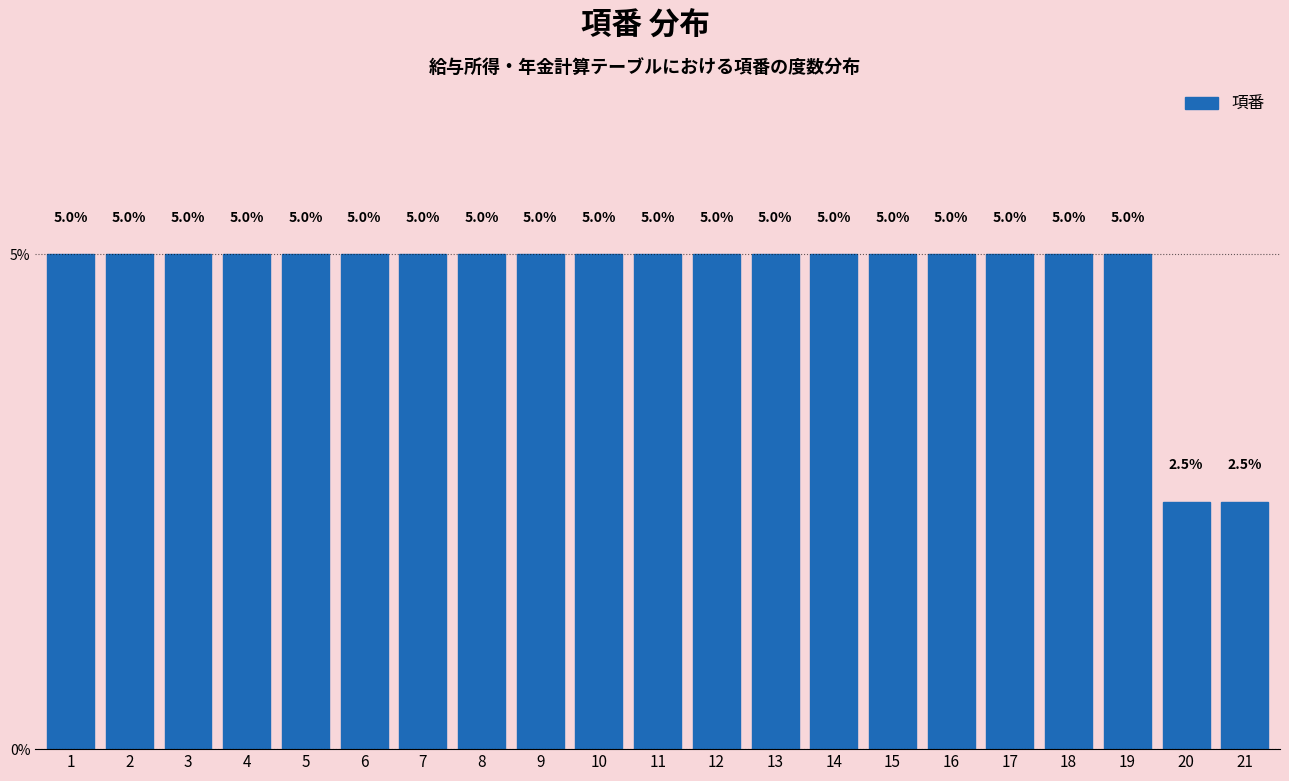

Reading right to left, extract all data points from this chart.

2.5	2.5	5.0	5.0	5.0	5.0	5.0	5.0	5.0	5.0	5.0	5.0	5.0	5.0	5.0	5.0	5.0	5.0	5.0	5.0	5.0